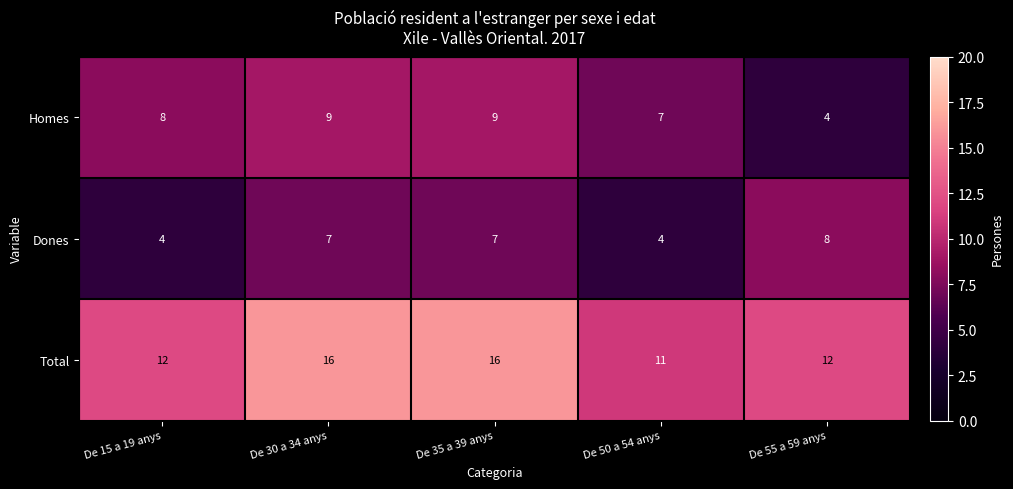

Which category has the lowest value in the Homes series?

De 55 a 59 anys